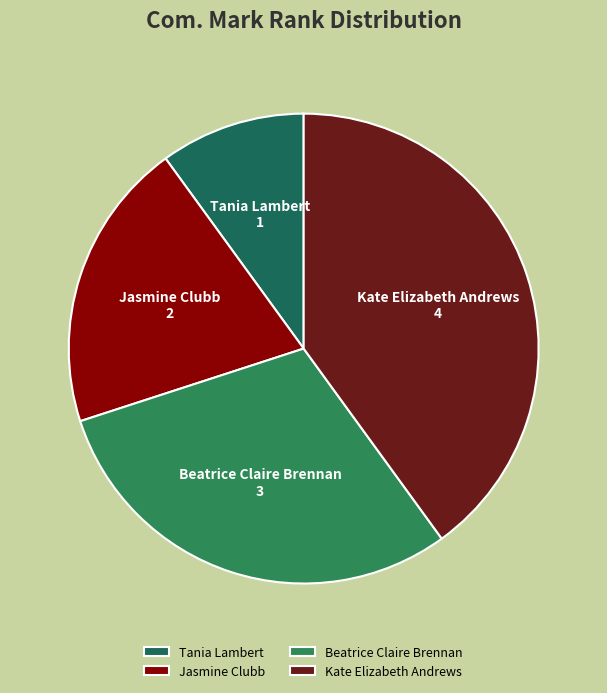

True or false: Kate Elizabeth Andrews accounts for 40% of the total.

True